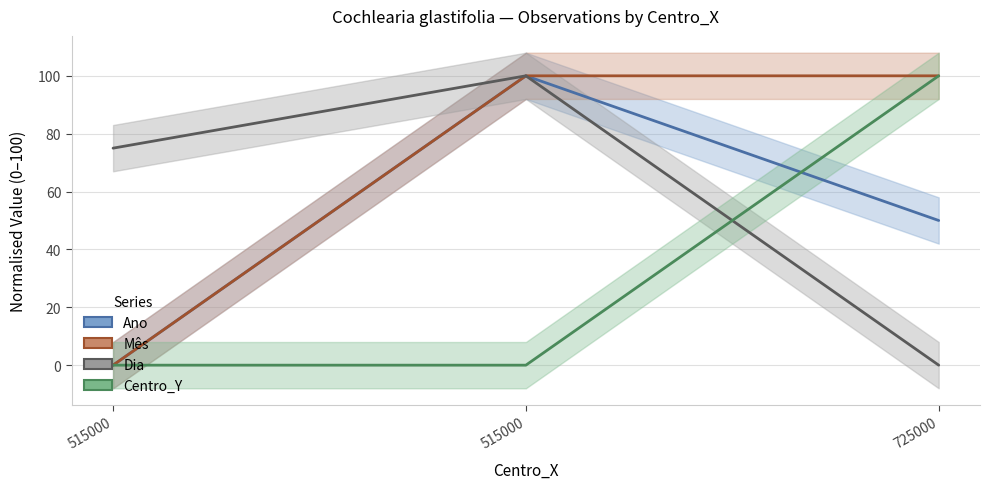

What is the maximum value shown in the chart?

100